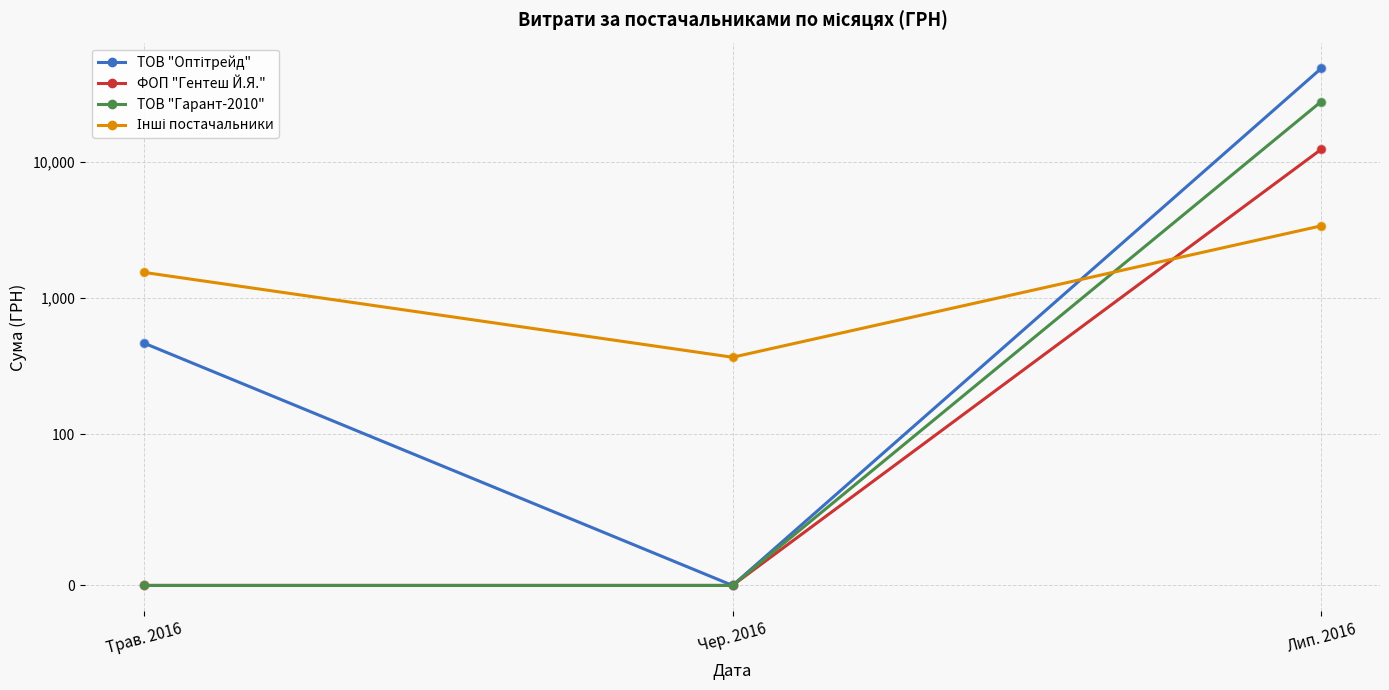

Is the value of ФОП "Гентеш Й.Я." at Чер. 2016 greater than the value of ТОВ "Оптітрейд" at Трав. 2016?

No